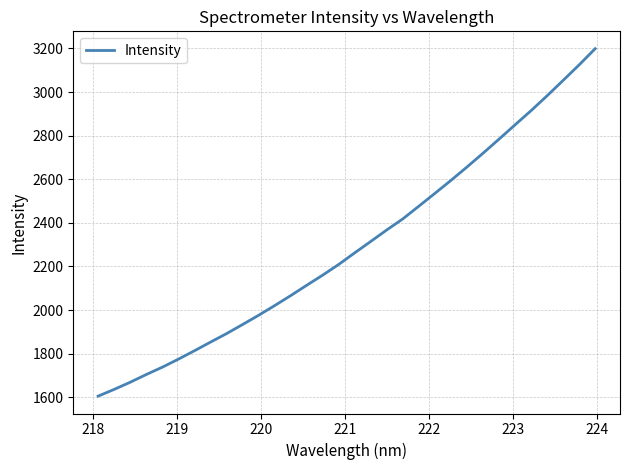

What is the greatest value displayed?

3198.6